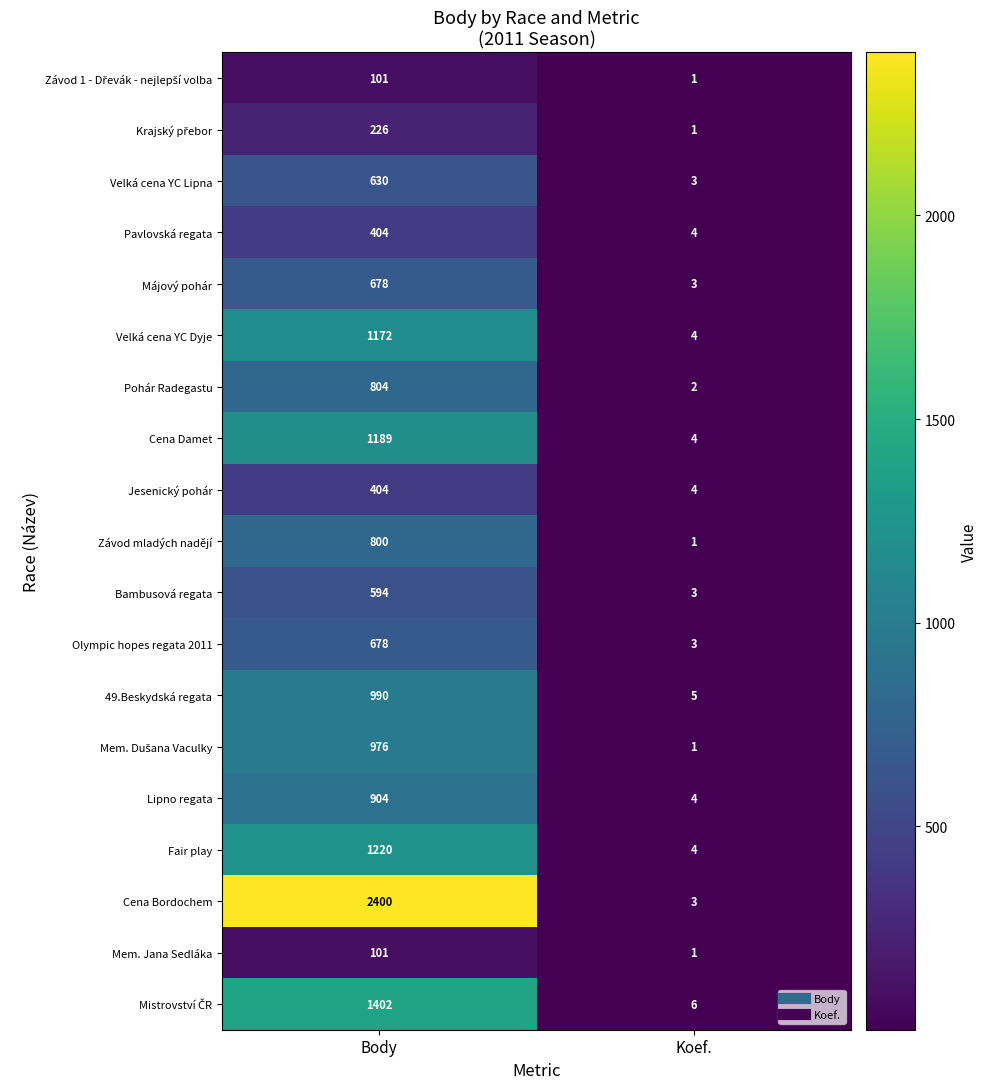

Which series has the largest range (max minus min)?

Cena Bordochem